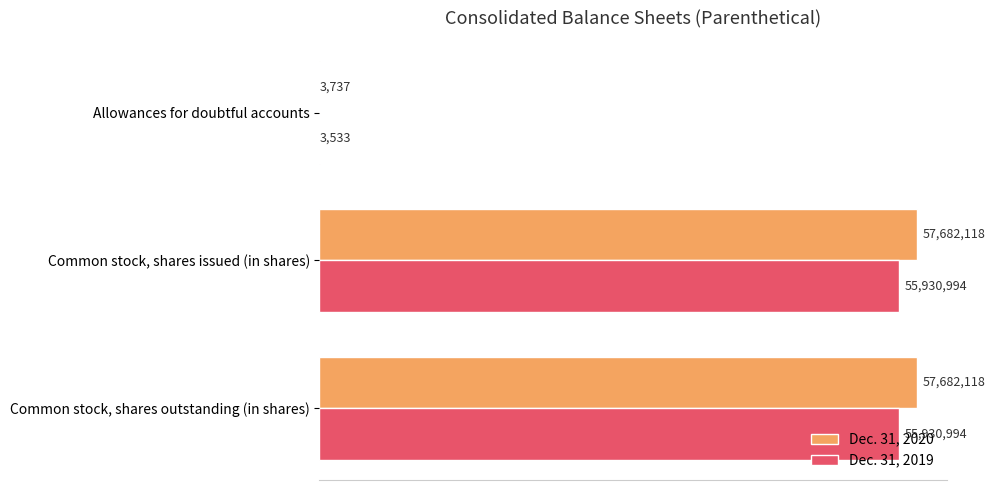

Reading right to left, what are all the values shown in this chart?

Dec. 31, 2020: 57682118	57682118	3737
Dec. 31, 2019: 55930994	55930994	3533